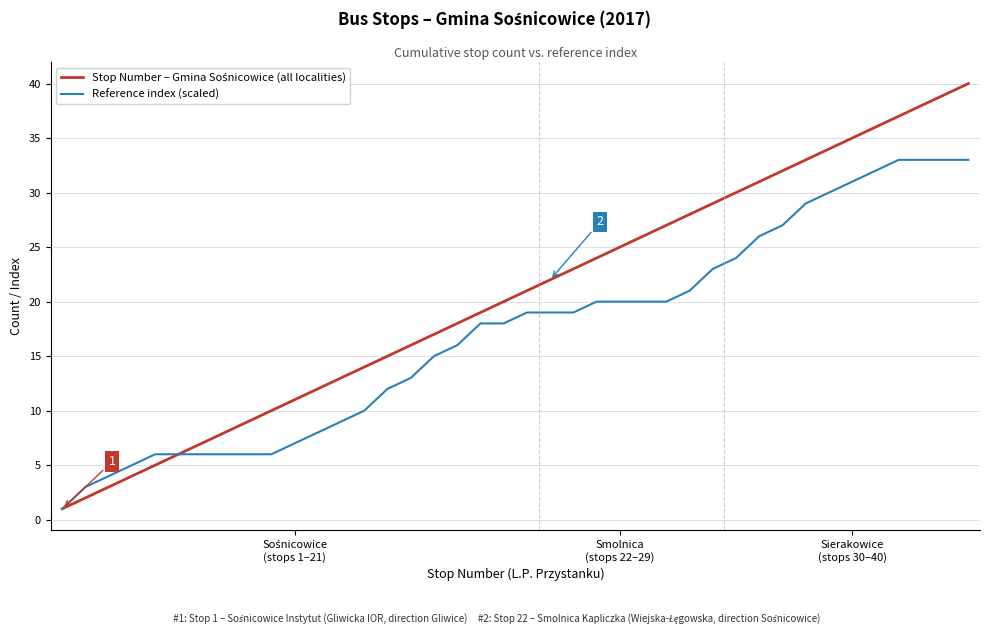

How many lines are shown in the chart?

2